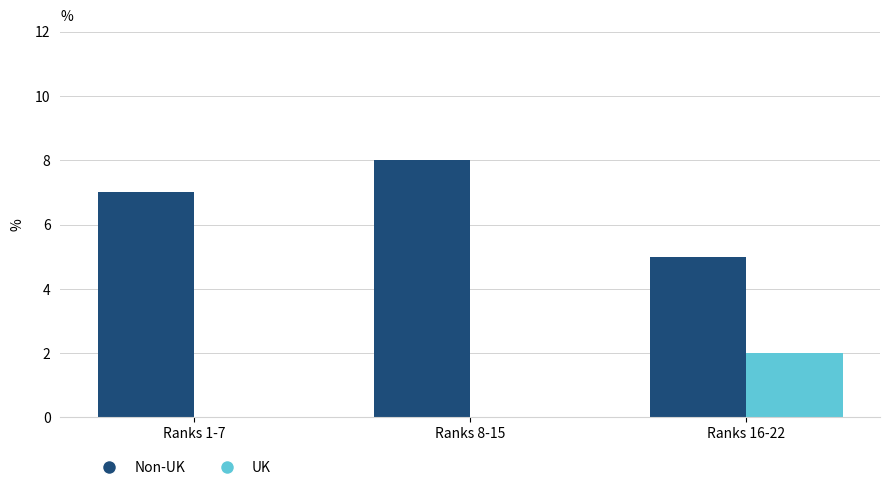

What is the sum of the Non-UK values at Ranks 1-7 and Ranks 16-22?

12